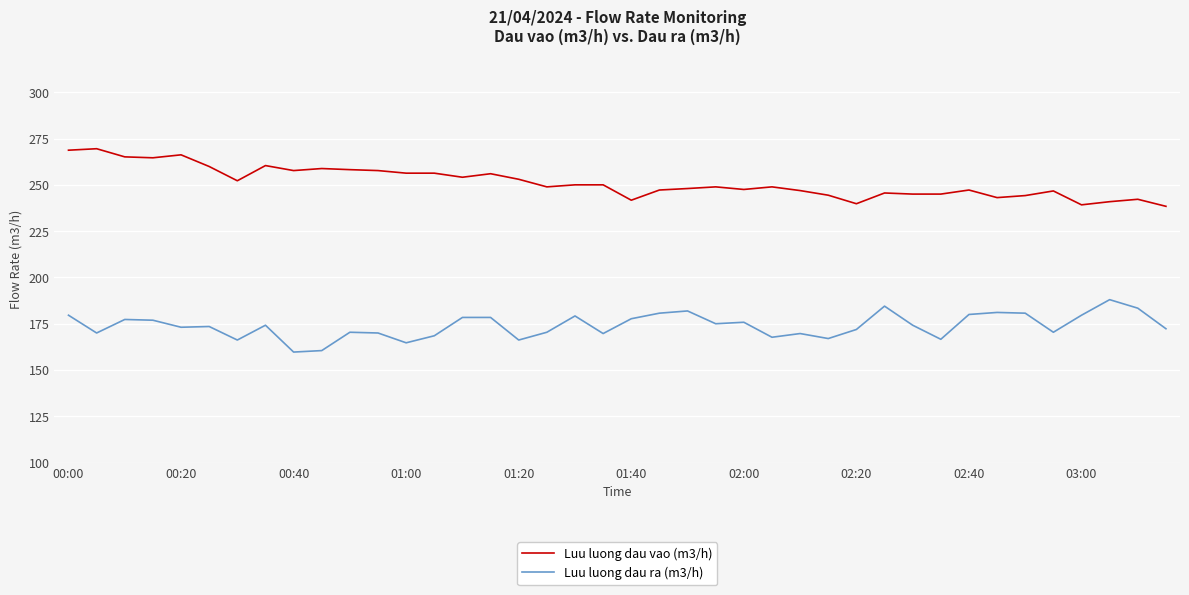

What is the difference between the maximum and minimum values in the Luu luong dau vao (m3/h) series?

31.1